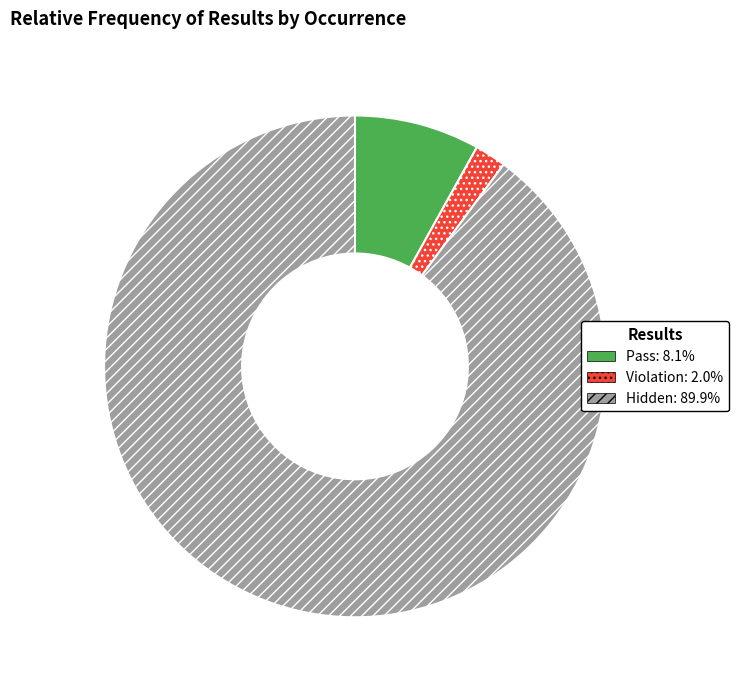

The Violation slice represents 8% of the pie. True or false?

False